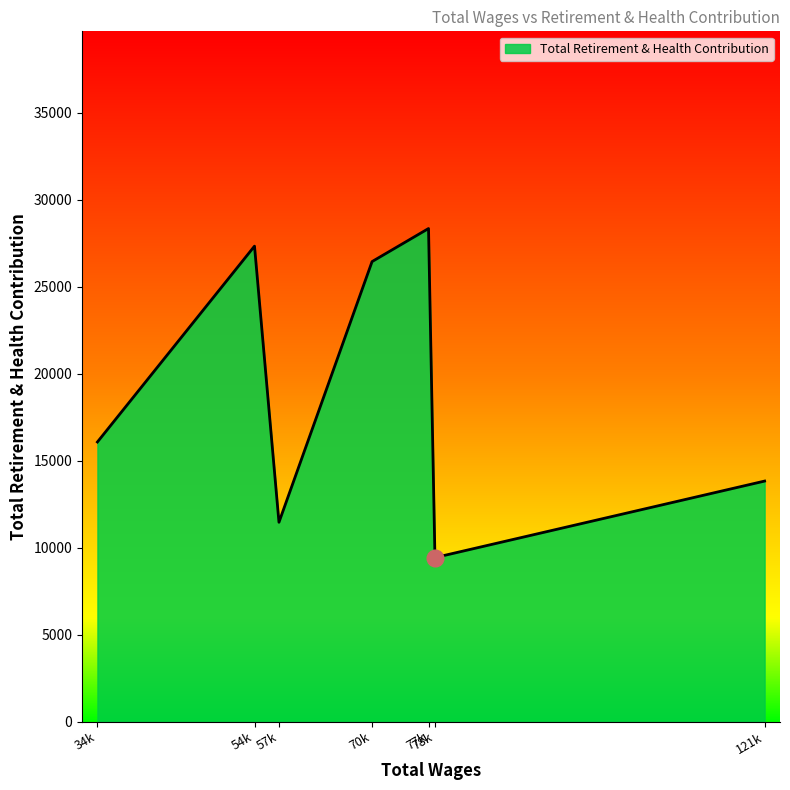

At which label is the value closest to 18882?

34k